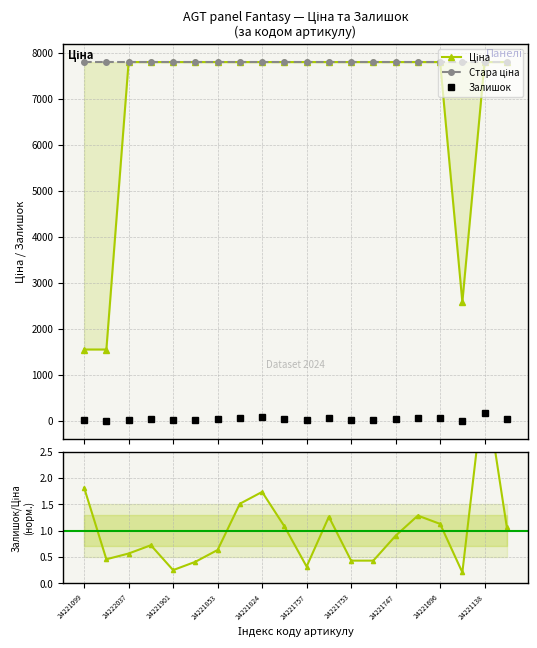

What position from the left is 24221747?

8